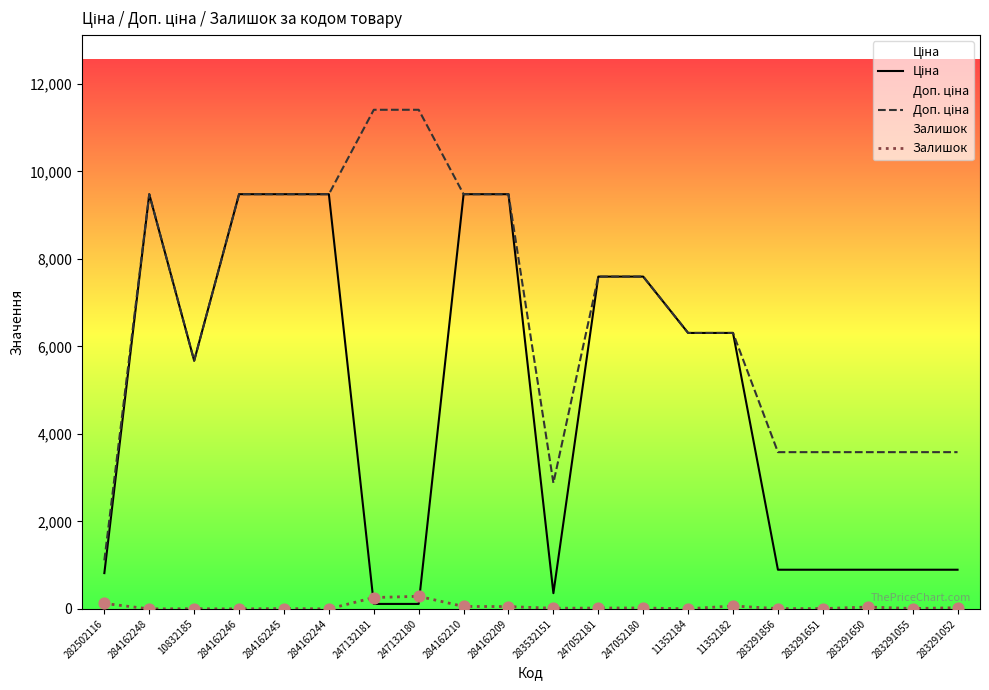

Which series has the largest Y range (max minus min)?

Доп. ціна